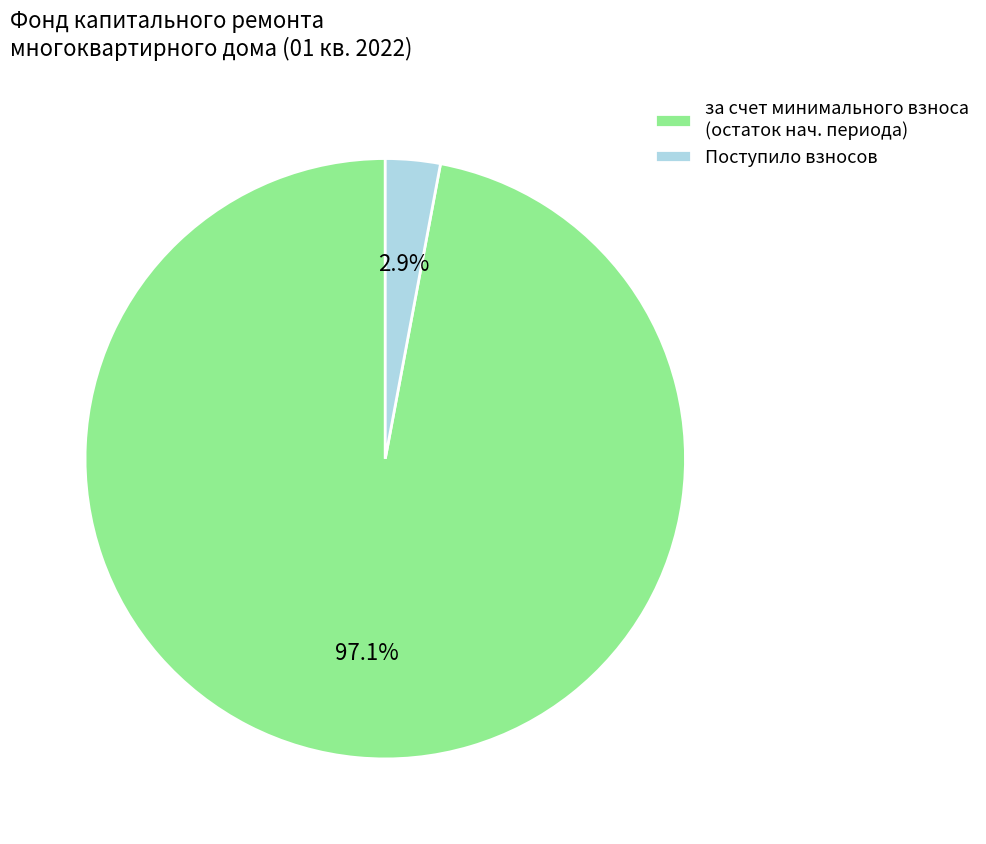

To the nearest percent, what portion does Поступило взносов represent?

3%